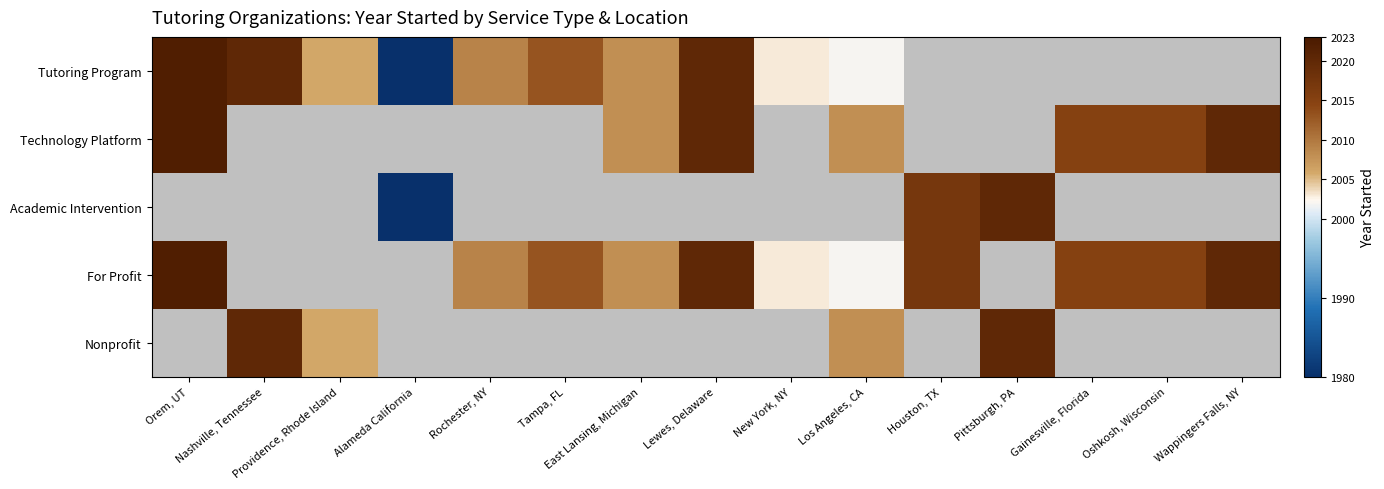

How many distinct data groups are displayed?

5